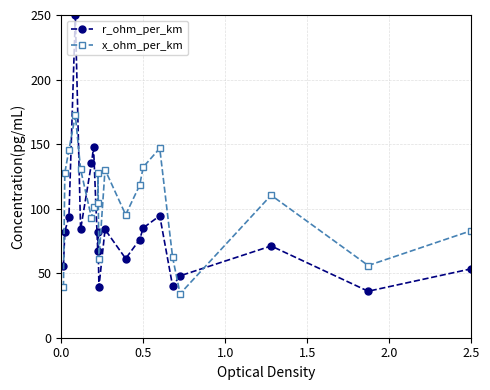

True or false: r_ohm_per_km has more than 2 interior local peaks.

True